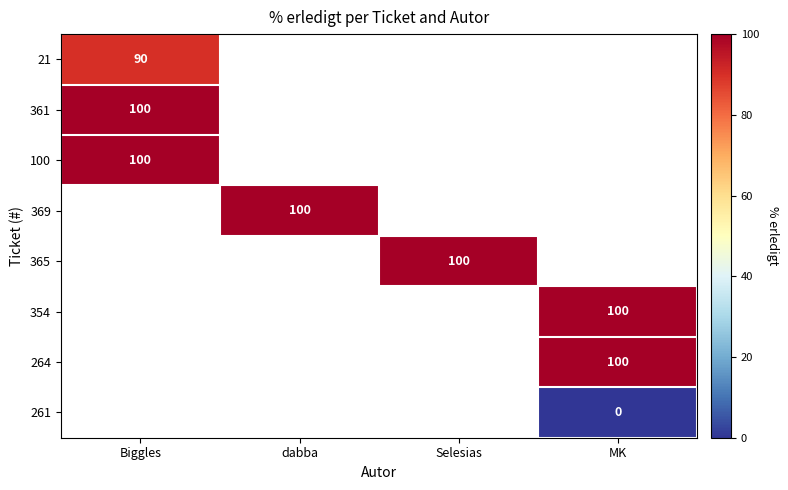

The 21 series shows 90 at Biggles. True or false?

True